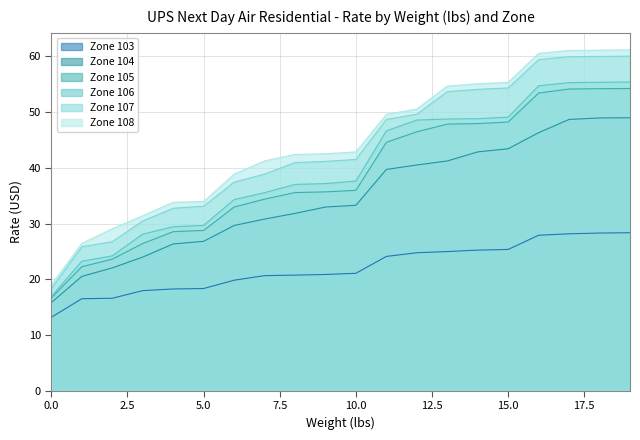

How many data points in Zone 108 are above 42?

12